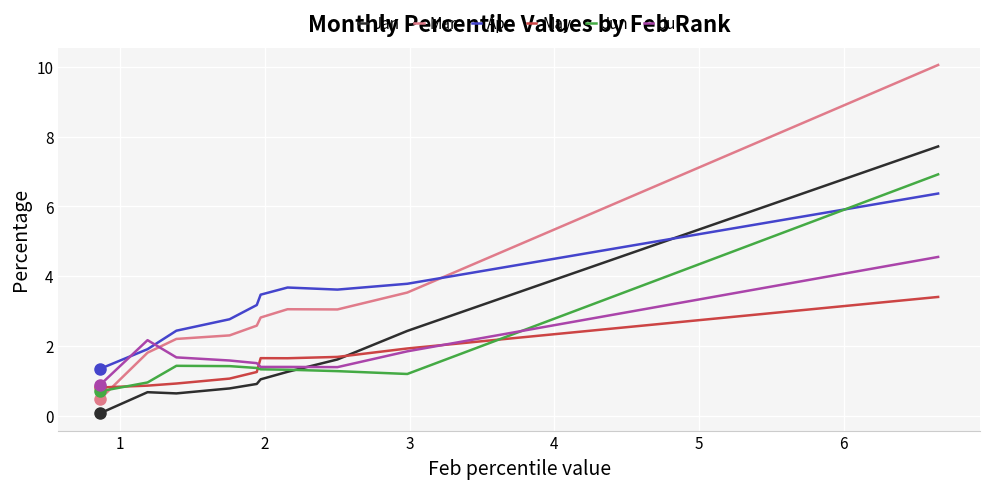

What is the value of the Apr point at the 1st from the left?

1.3